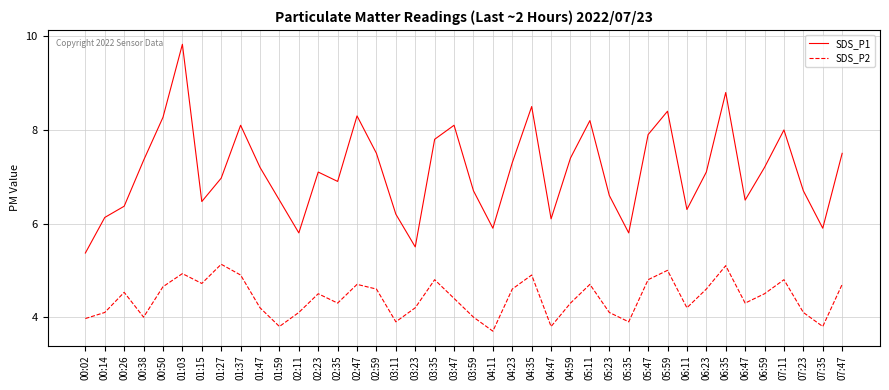

How many interior local peaks does the SDS_P1 series have?

10